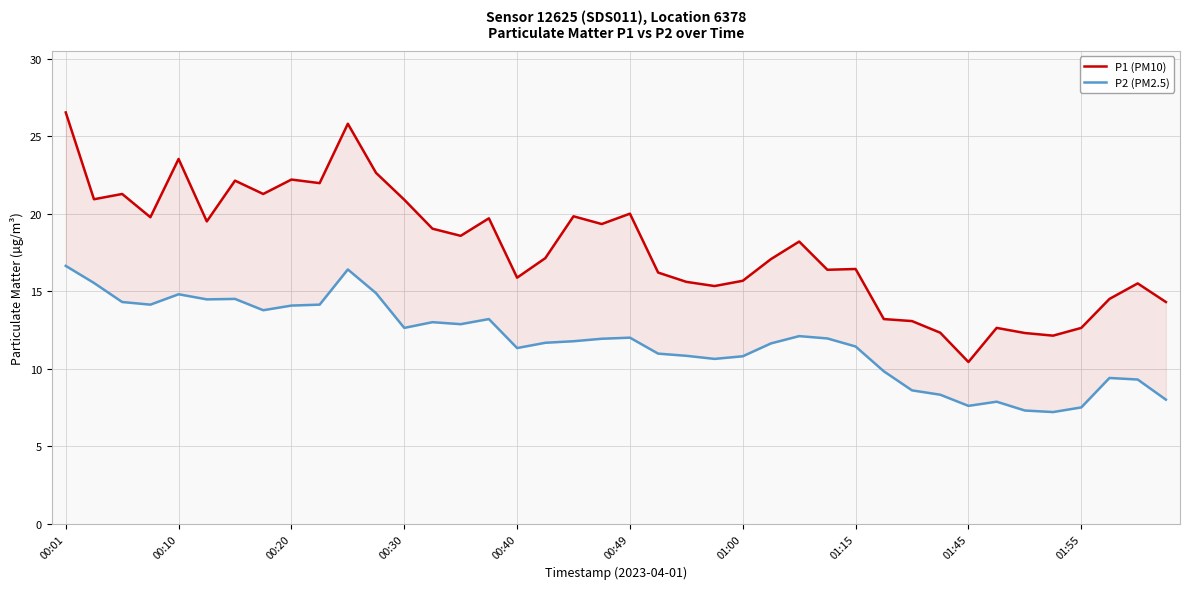

What is the difference between the maximum and minimum values in the P2 (PM2.5) series?

9.4